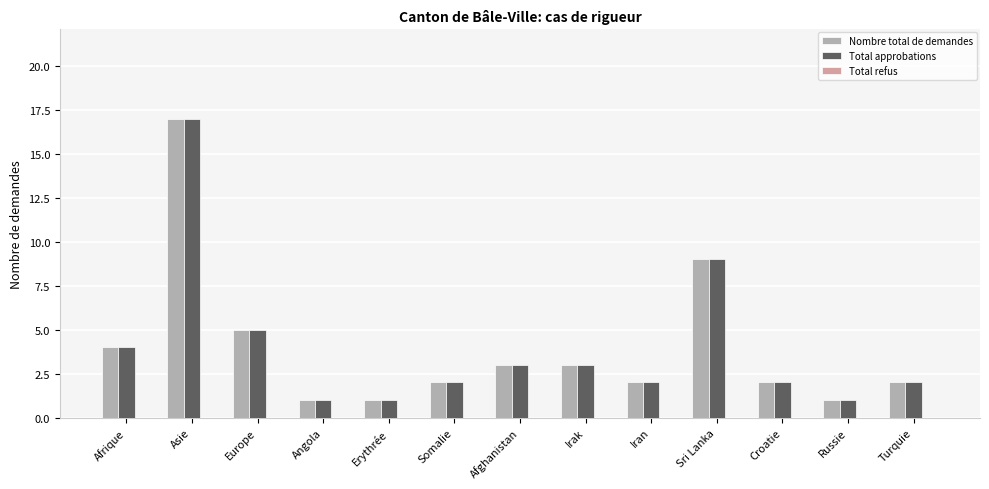

Is it true that Nombre total de demandes equals 0 at Russie?

False